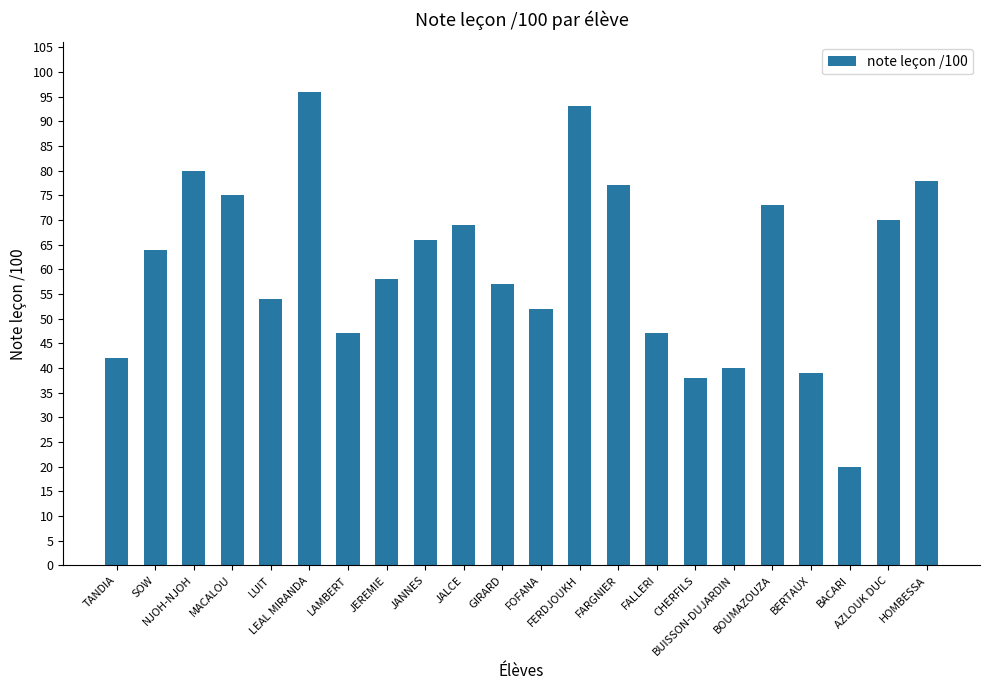

Reading left to right, what are all the values shown in this chart?

TANDIA=42	SOW=64	NJOH-NJOH=80	MACALOU=75	LUIT=54	LEAL MIRANDA=96	LAMBERT=47	JEREMIE=58	JANNES=66	JALCE=69	GIRARD=57	FOFANA=52	FERDJOUKH=93	FARGNIER=77	FALLERI=47	CHERFILS=38	BUISSON-DUJARDIN=40	BOUMAZOUZA=73	BERTAUX=39	BACARI=20	AZLOUK DUC=70	HOMBESSA=78